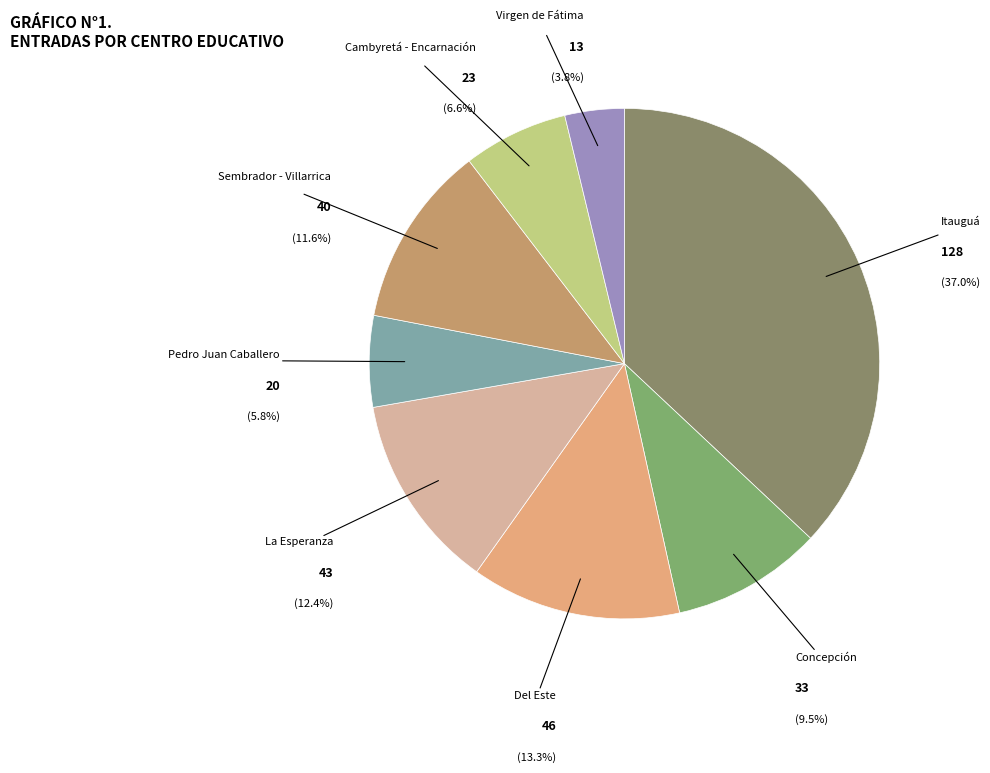

To the nearest percent, what portion does Sembrador - Villarrica represent?

12%